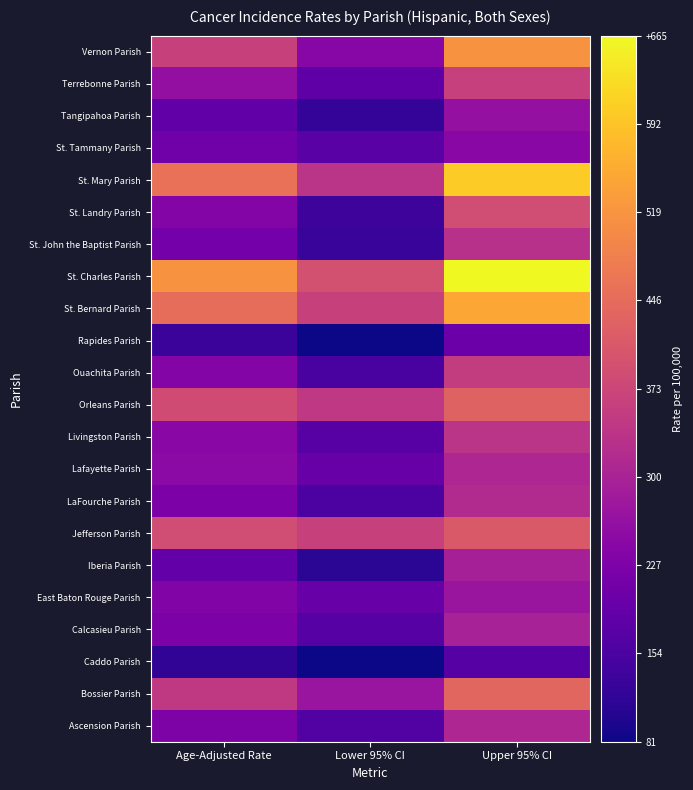

Between Upper 95% CI and Age-Adjusted Rate, which is larger?

Upper 95% CI